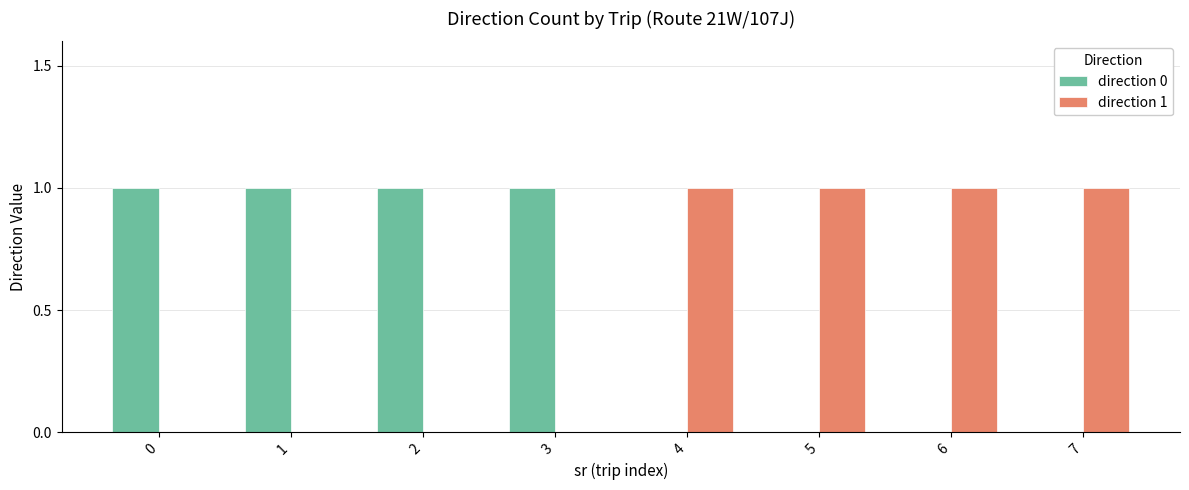

Reading right to left, what are all the values shown in this chart?

direction 0: 7=0	6=0	5=0	4=0	3=1	2=1	1=1	0=1
direction 1: 7=1	6=1	5=1	4=1	3=0	2=0	1=0	0=0